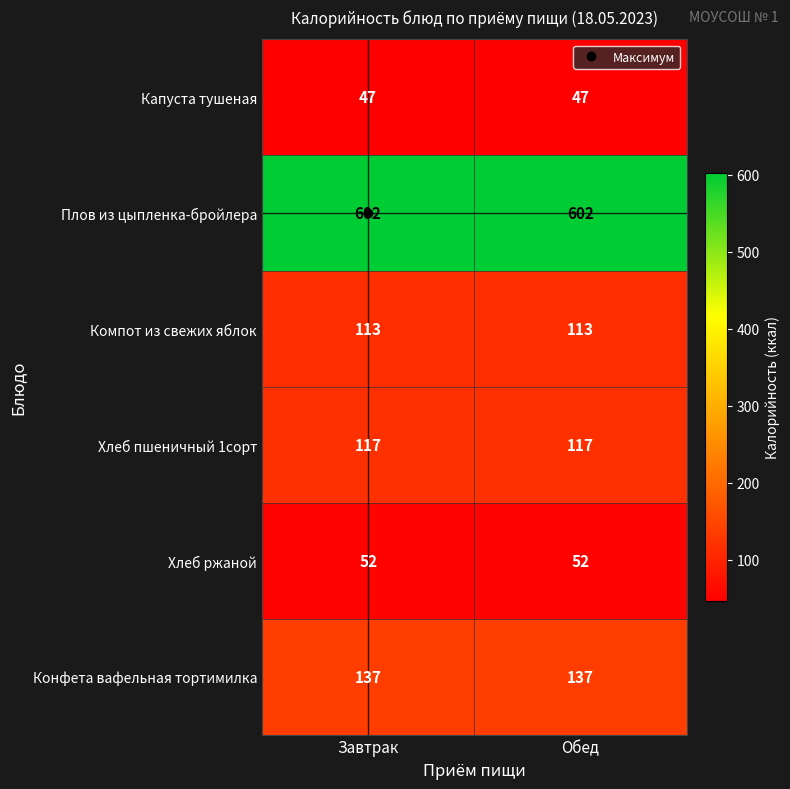

Is it true that Конфета вафельная тортимилка equals 137 at Завтрак?

True